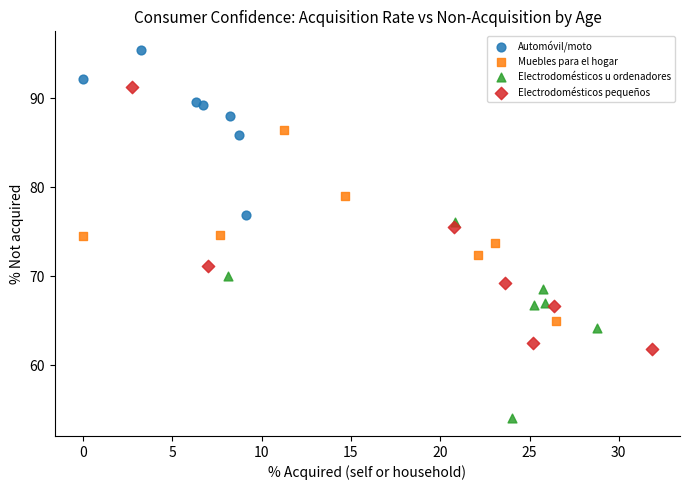

Which series has the largest Y range (max minus min)?

Electrodomésticos pequeños